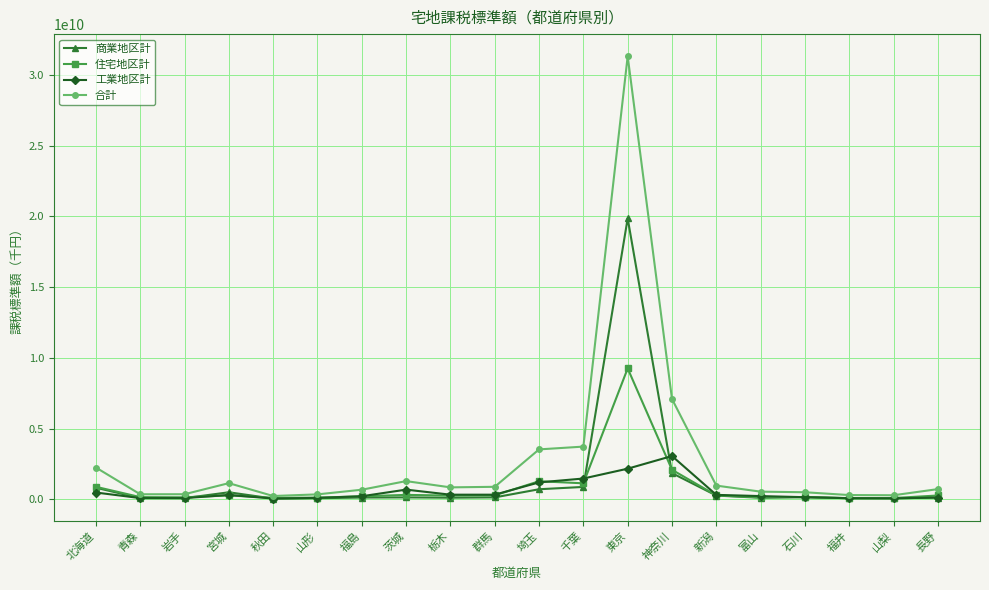

What is the difference between the maximum and minimum values in the 住宅地区計 series?

9167954053